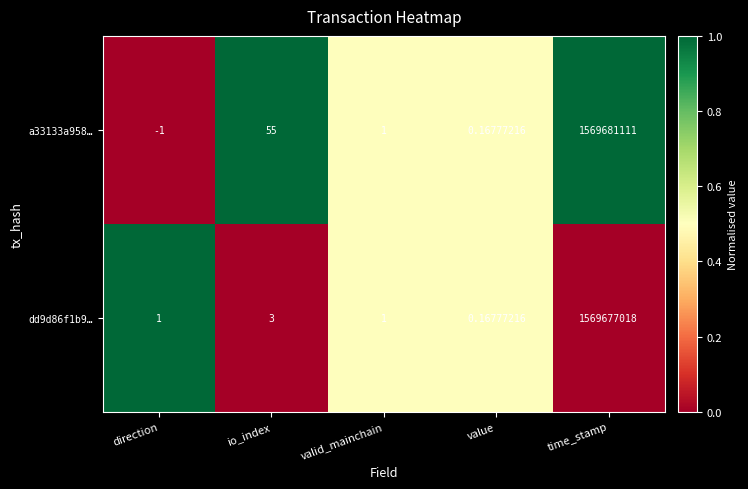

How many distinct data groups are displayed?

2